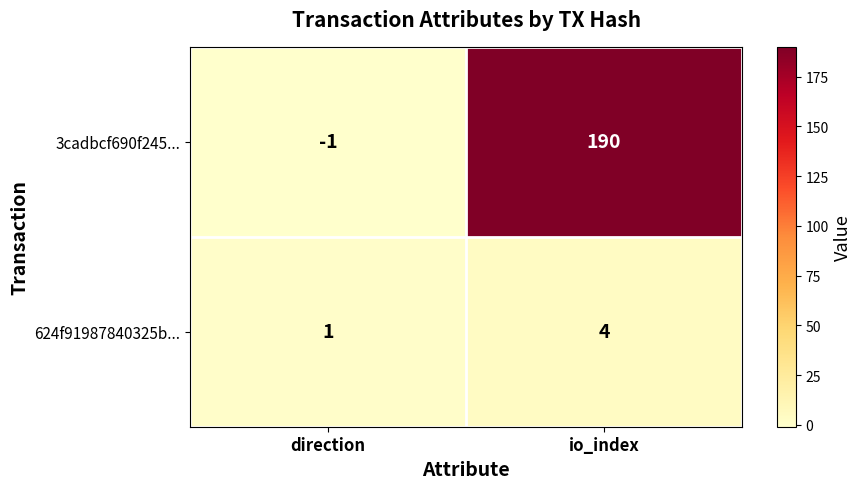

Rank the series by their maximum value, from lowest to highest.

624f91987840325b..., 3cadbcf690f245...